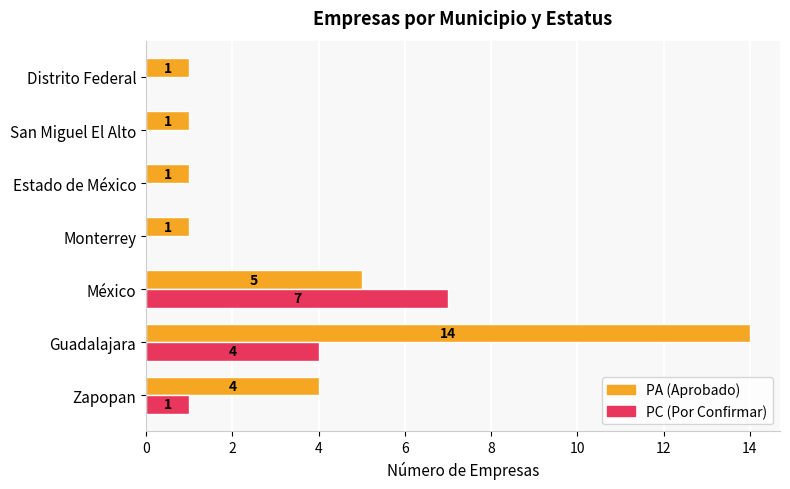

What is the total value across all series at México?

12